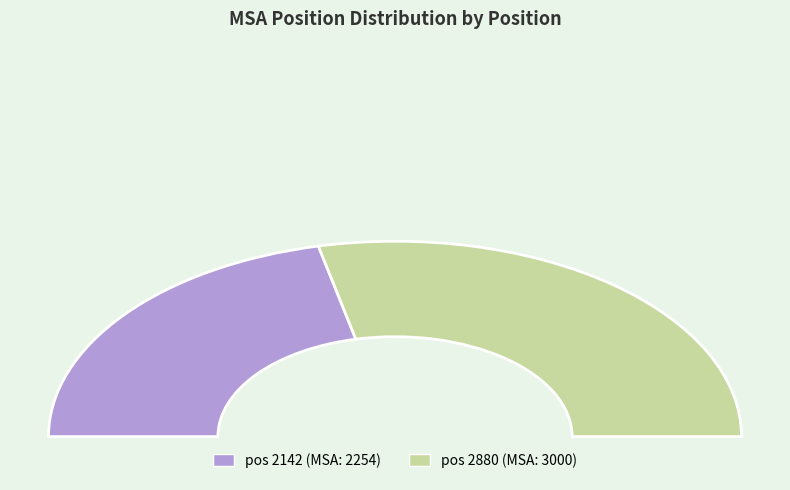

What is the majority slice?

2880